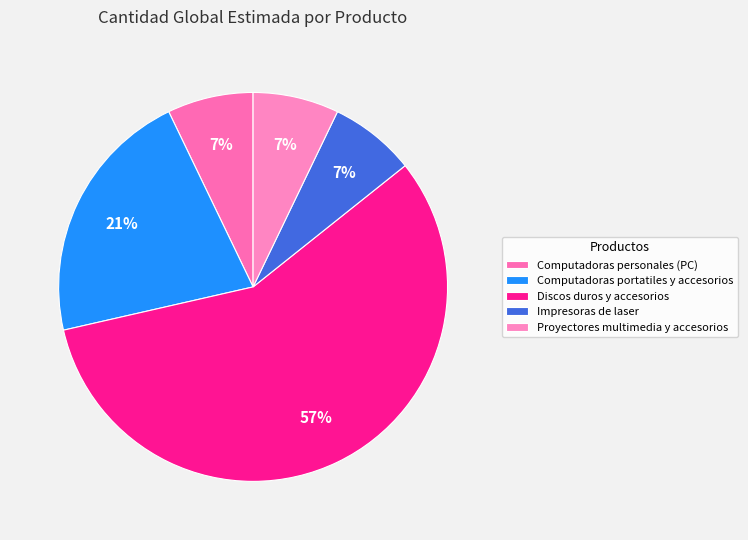

Count the number of slices in the pie.

5